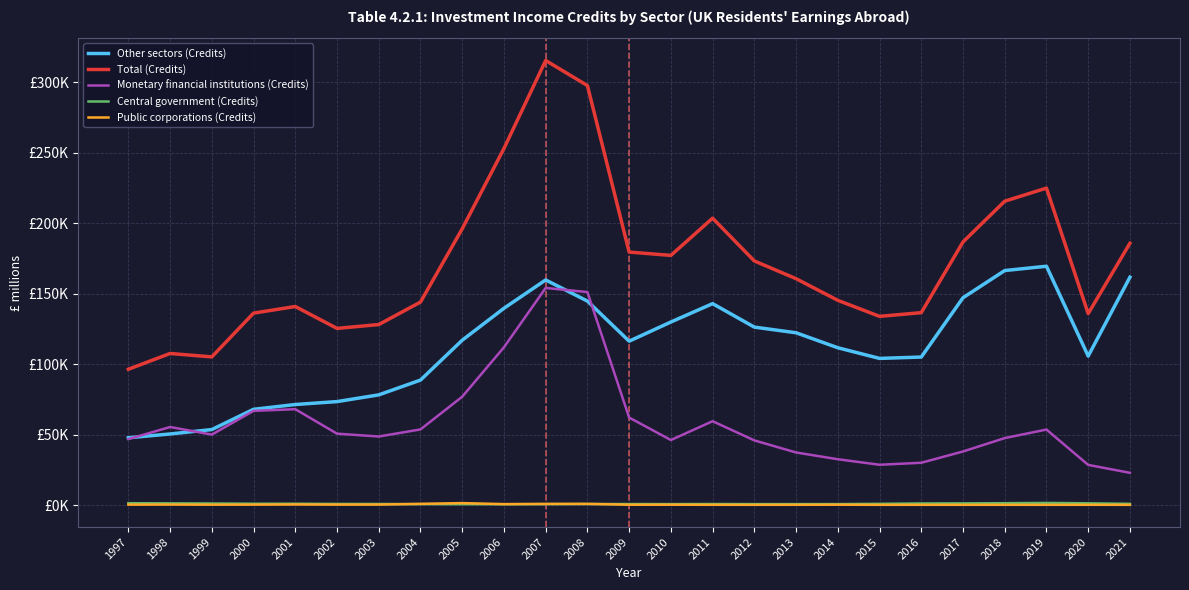

Rank the categories by Central government (Credits) value from highest to lowest.

2019, 2018, 1997, 2020, 1998, 2017, 2016, 1999, 2000, 2001, 2015, 2021, 2002, 2003, 2011, 2008, 2009, 2010, 2014, 2013, 2012, 2007, 2004, 2005, 2006